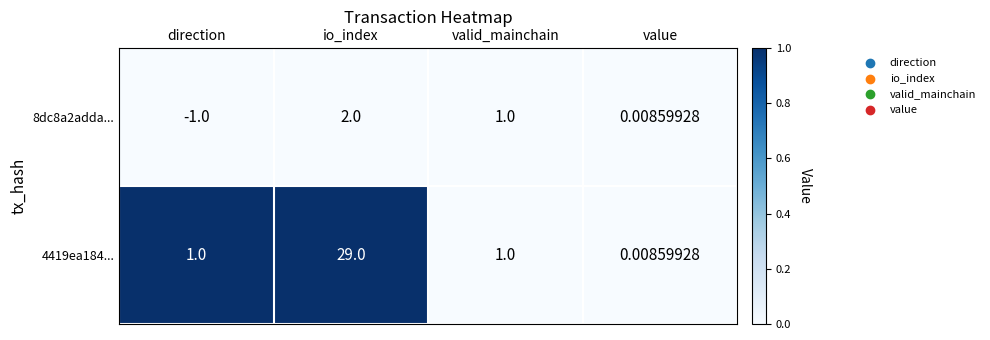

Is the value of 8dc8a2adda... at direction greater than the value of 4419ea184... at direction?

No